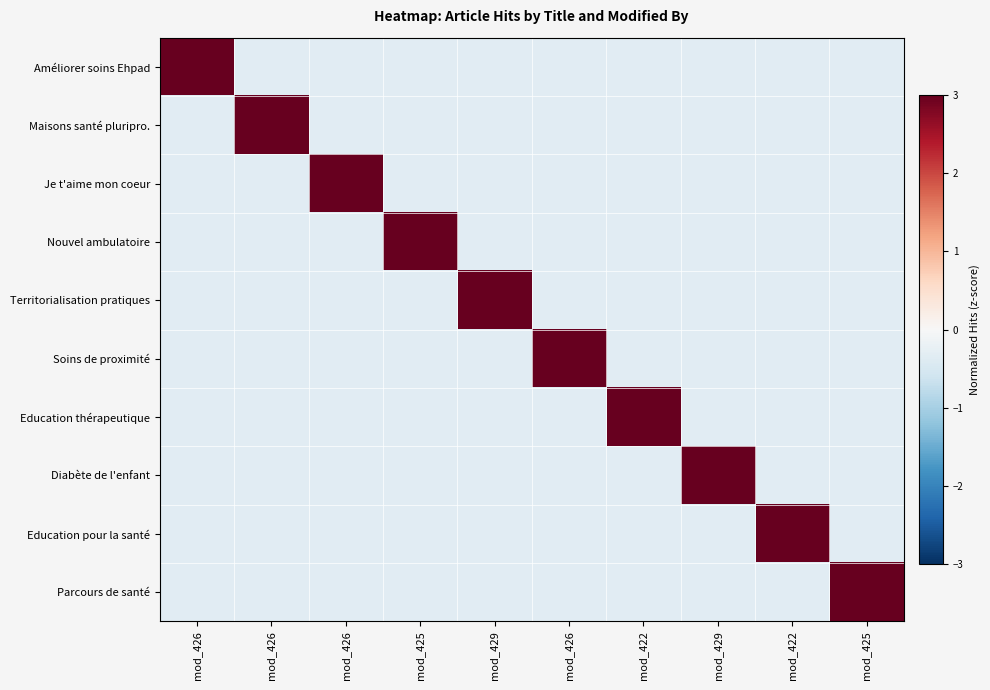

Reading left to right, list all the values displayed in this chart.

Améliorer soins Ehpad: mod_426=3.0	mod_426=-0.3	mod_426=-0.3	mod_425=-0.3	mod_429=-0.3	mod_426=-0.3	mod_422=-0.3	mod_429=-0.3	mod_422=-0.3	mod_425=-0.3
Maisons santé pluripro.: mod_426=-0.3	mod_426=3.0	mod_426=-0.3	mod_425=-0.3	mod_429=-0.3	mod_426=-0.3	mod_422=-0.3	mod_429=-0.3	mod_422=-0.3	mod_425=-0.3
Je t'aime mon coeur: mod_426=-0.3	mod_426=-0.3	mod_426=3.0	mod_425=-0.3	mod_429=-0.3	mod_426=-0.3	mod_422=-0.3	mod_429=-0.3	mod_422=-0.3	mod_425=-0.3
Nouvel ambulatoire: mod_426=-0.3	mod_426=-0.3	mod_426=-0.3	mod_425=3.0	mod_429=-0.3	mod_426=-0.3	mod_422=-0.3	mod_429=-0.3	mod_422=-0.3	mod_425=-0.3
Territorialisation pratiques: mod_426=-0.3	mod_426=-0.3	mod_426=-0.3	mod_425=-0.3	mod_429=3.0	mod_426=-0.3	mod_422=-0.3	mod_429=-0.3	mod_422=-0.3	mod_425=-0.3
Soins de proximité: mod_426=-0.3	mod_426=-0.3	mod_426=-0.3	mod_425=-0.3	mod_429=-0.3	mod_426=3.0	mod_422=-0.3	mod_429=-0.3	mod_422=-0.3	mod_425=-0.3
Education thérapeutique: mod_426=-0.3	mod_426=-0.3	mod_426=-0.3	mod_425=-0.3	mod_429=-0.3	mod_426=-0.3	mod_422=3.0	mod_429=-0.3	mod_422=-0.3	mod_425=-0.3
Diabète de l'enfant: mod_426=-0.3	mod_426=-0.3	mod_426=-0.3	mod_425=-0.3	mod_429=-0.3	mod_426=-0.3	mod_422=-0.3	mod_429=3.0	mod_422=-0.3	mod_425=-0.3
Education pour la santé: mod_426=-0.3	mod_426=-0.3	mod_426=-0.3	mod_425=-0.3	mod_429=-0.3	mod_426=-0.3	mod_422=-0.3	mod_429=-0.3	mod_422=3.0	mod_425=-0.3
Parcours de santé: mod_426=-0.3	mod_426=-0.3	mod_426=-0.3	mod_425=-0.3	mod_429=-0.3	mod_426=-0.3	mod_422=-0.3	mod_429=-0.3	mod_422=-0.3	mod_425=3.0